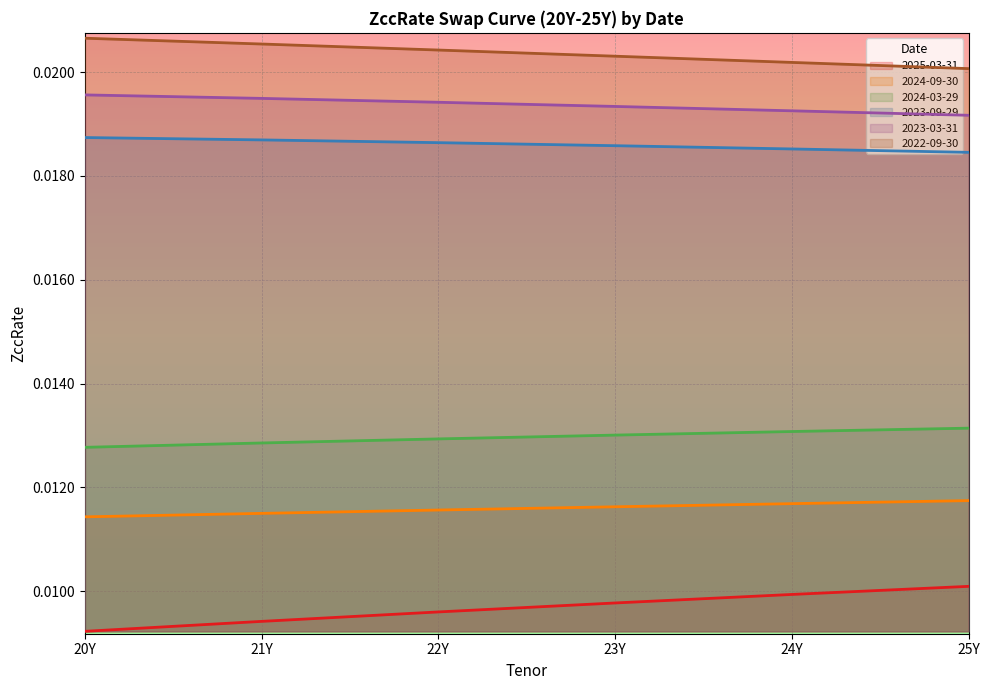

True or false: 2025-03-31 has more than 2 interior local peaks.

False